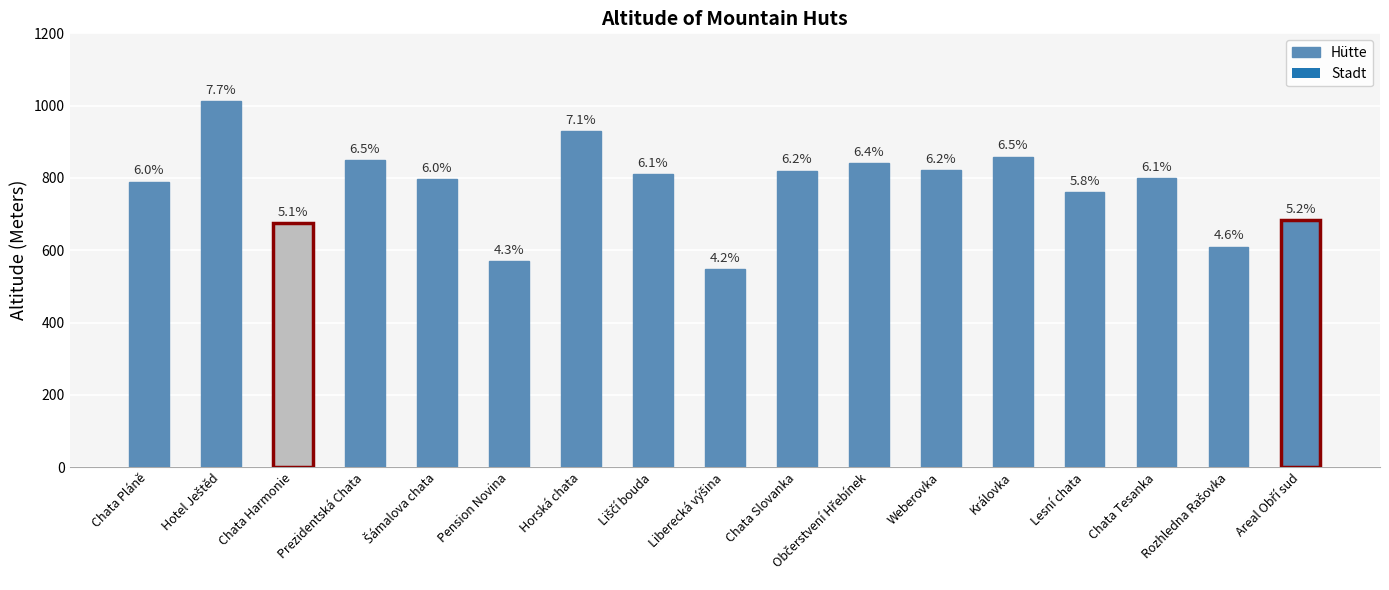

How many bars are there in total?

17